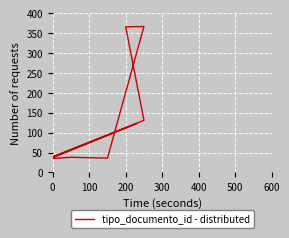

Reading right to left, transcribe all the data shown in this chart.

37	123	39	131	366	367	36	38	35